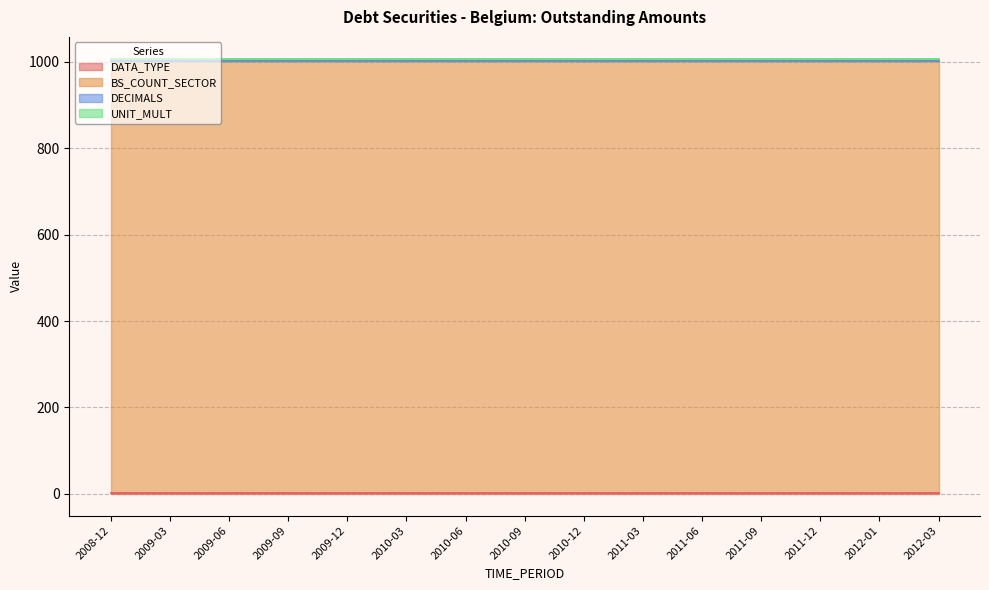

Where is DATA_TYPE nearest to the value 1?

2008-12